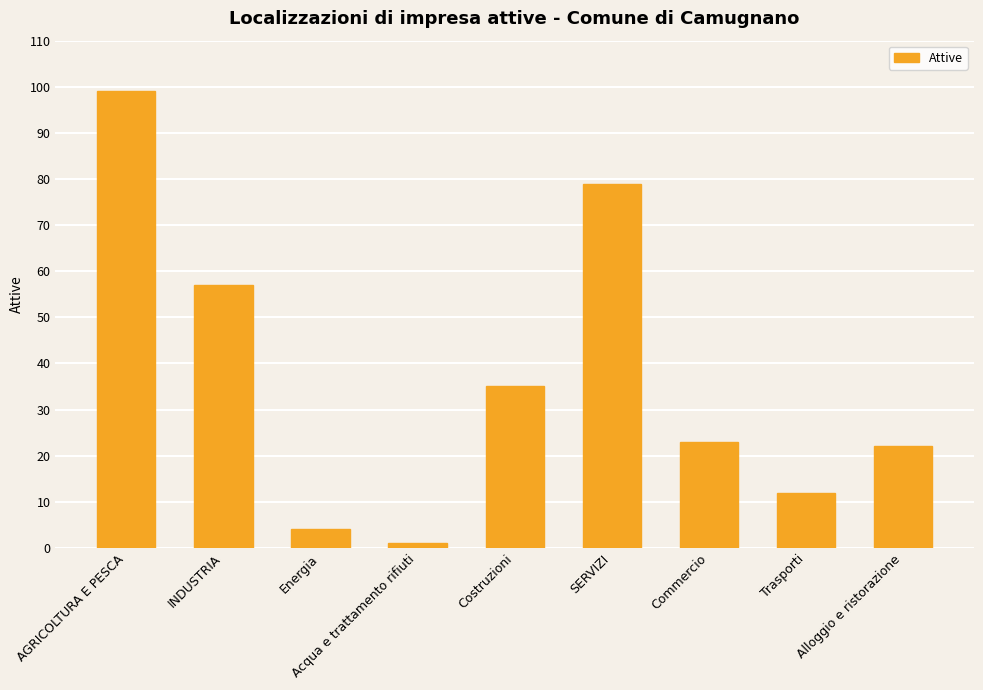

What is the value of the 6th bar from the left?

79